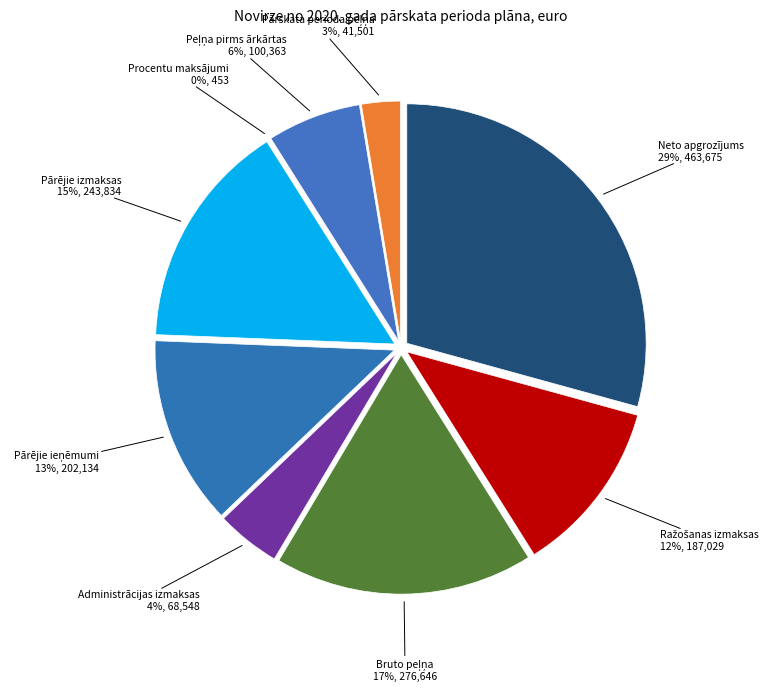

Is Neto apgrozījums the majority of the pie?

No